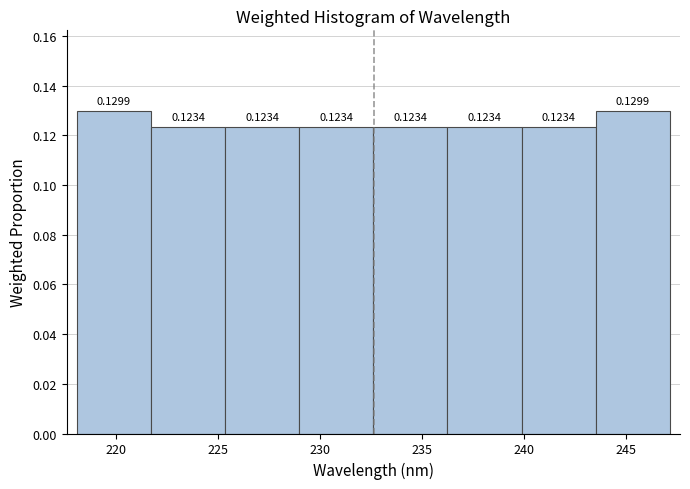

How tall is the bar that spans 240.0 to 243.5 on the x-axis? The bar edges are not printed on the chart, so give them approximately, as read against the axis.

0.1234